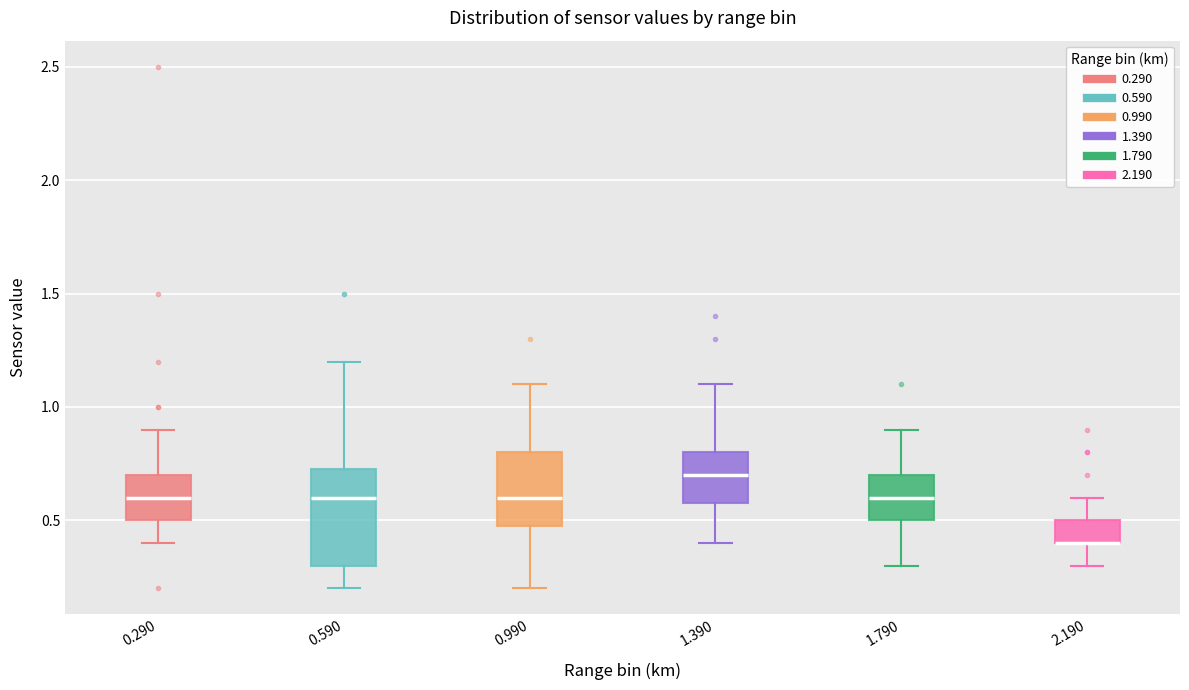

Reading left to right, transcribe this box plot: for each box, give where its median line is, the range the box spans, and where its two whiskers end, as read against the y-axis. The values are not printed on the chart, so give them approximately, as read against the axis.

0.290: median 0.60, box 0.50 to 0.70, whiskers 0.40 to 0.90
0.590: median 0.60, box 0.30 to 0.75, whiskers 0.20 to 1.20
0.990: median 0.60, box 0.50 to 0.80, whiskers 0.20 to 1.10
1.390: median 0.70, box 0.60 to 0.80, whiskers 0.40 to 1.10
1.790: median 0.60, box 0.50 to 0.70, whiskers 0.30 to 0.90
2.190: median 0.40 (drawn on the box's lower edge), box 0.40 to 0.50, whiskers 0.30 to 0.60